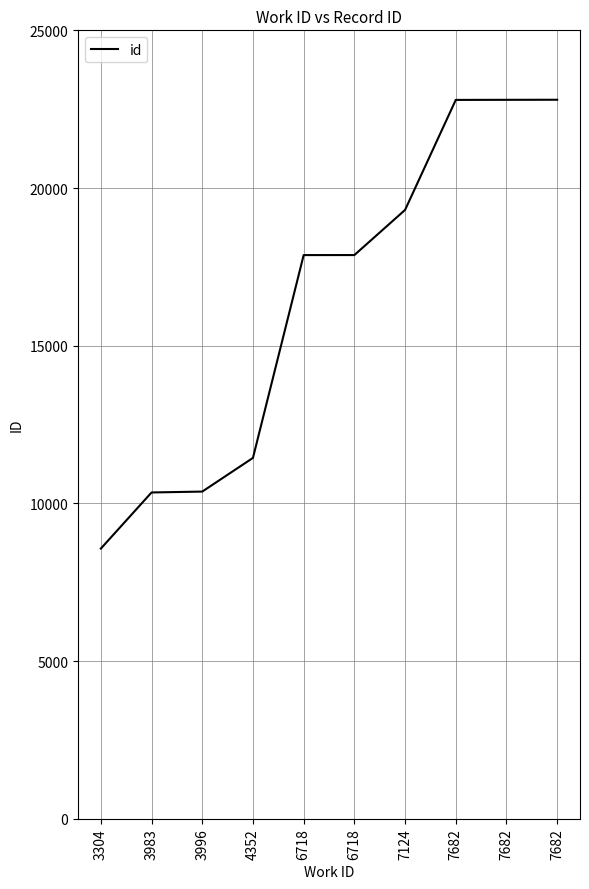

What is the difference between the maximum and minimum values?

14230